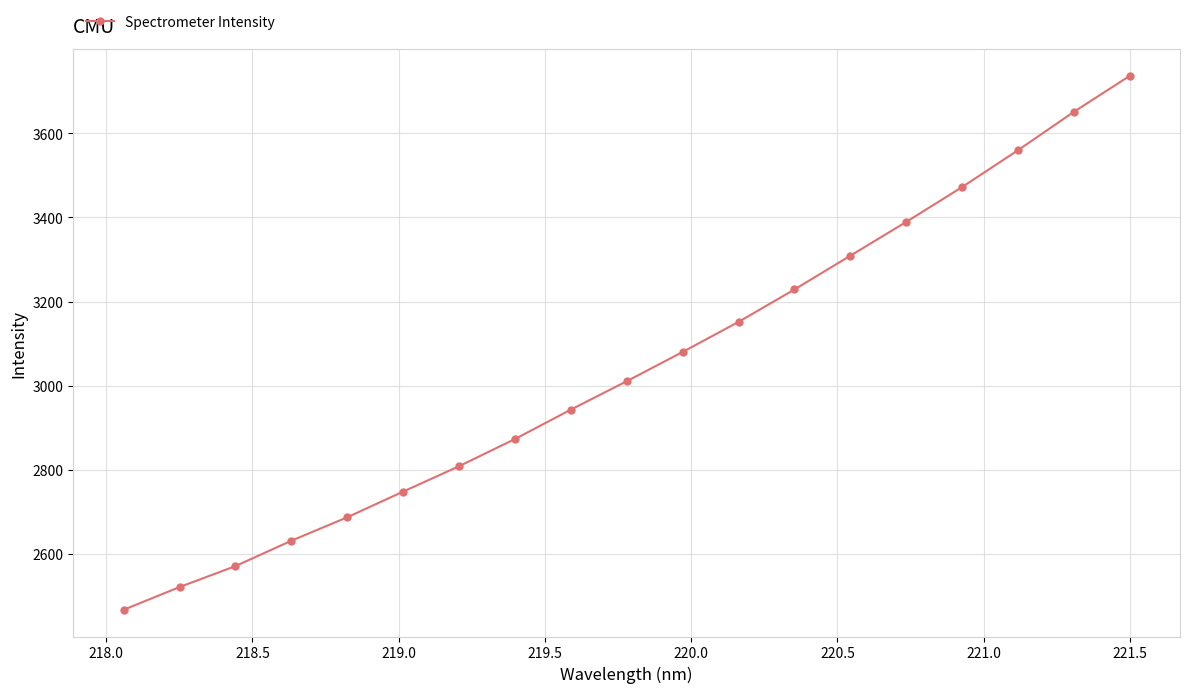

Count the number of data series in this chart.

1